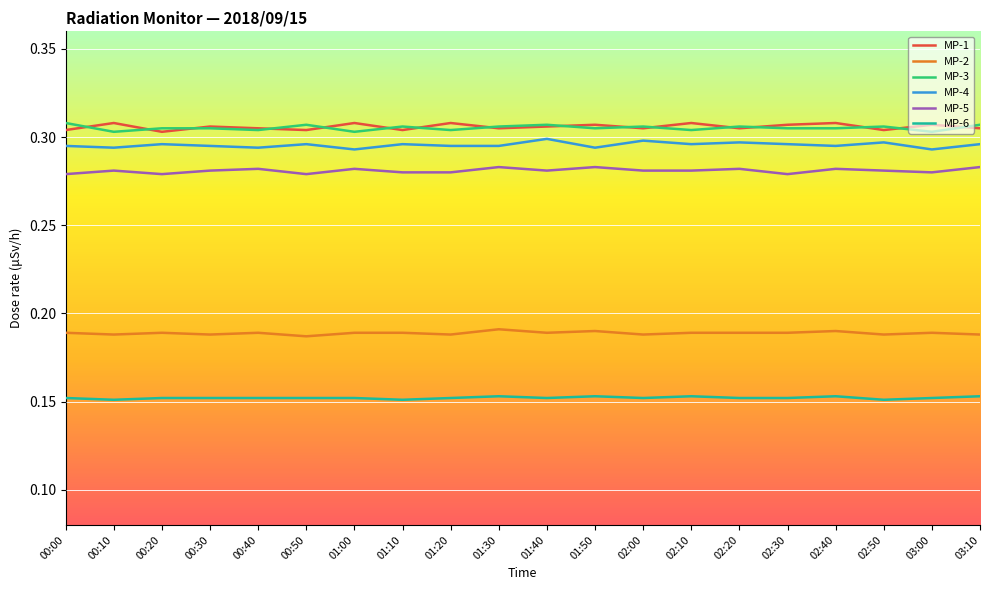

What position from the left is 02:40?

17